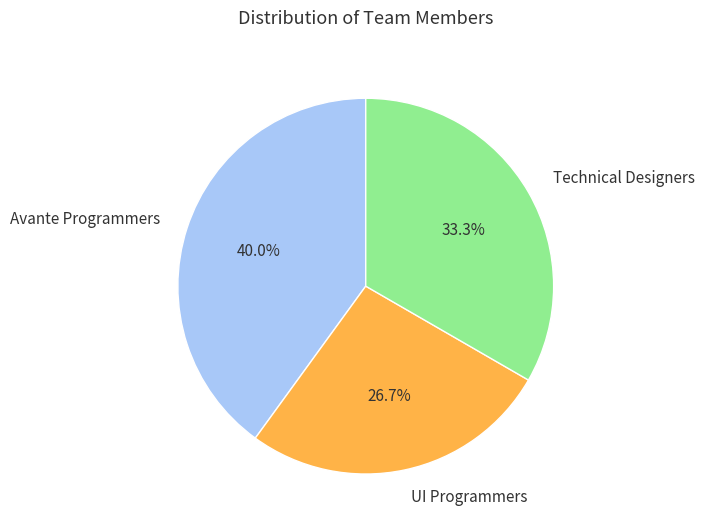

Approximately how many times larger is the value at Technical Designers compared to Avante Programmers?

0.8